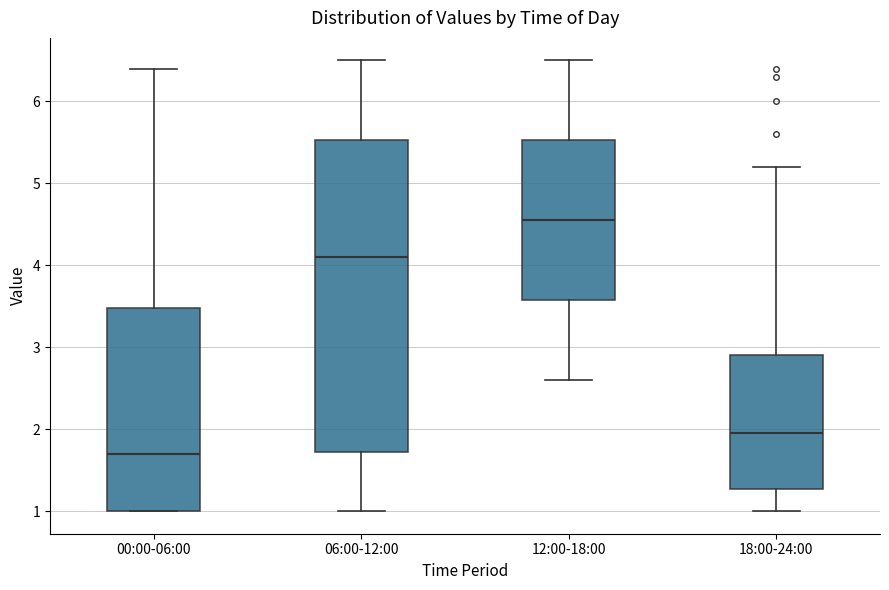

Which box's median line is the highest?

12:00-18:00